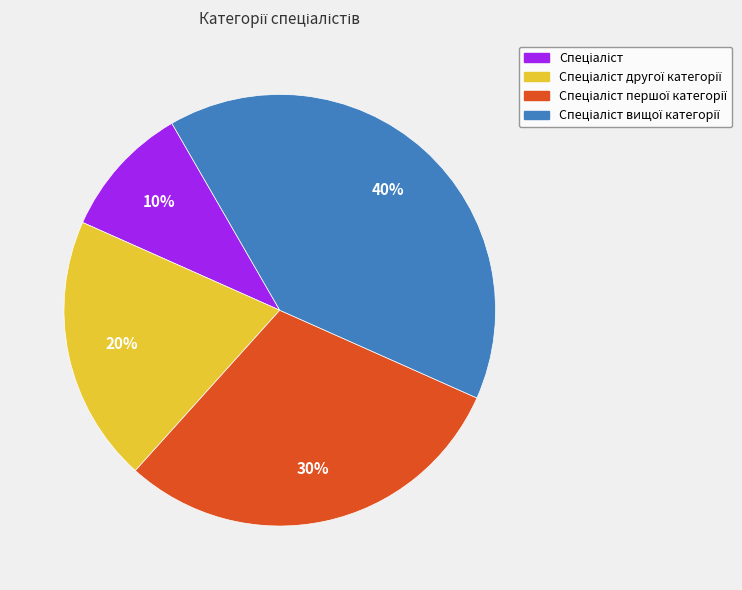

Is there a majority slice in this chart?

No